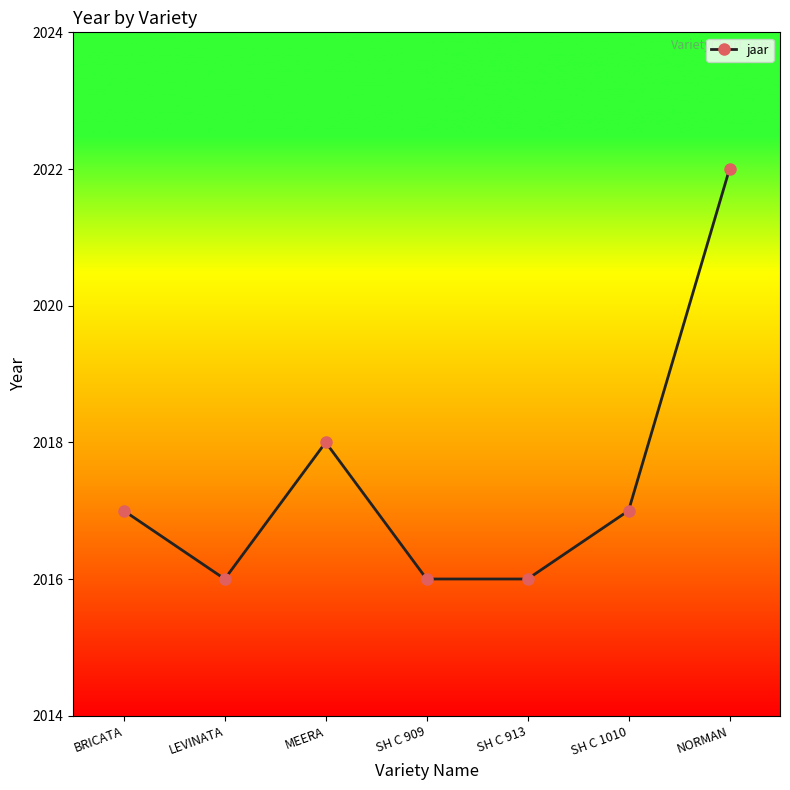

Read the value at NORMAN.

2022